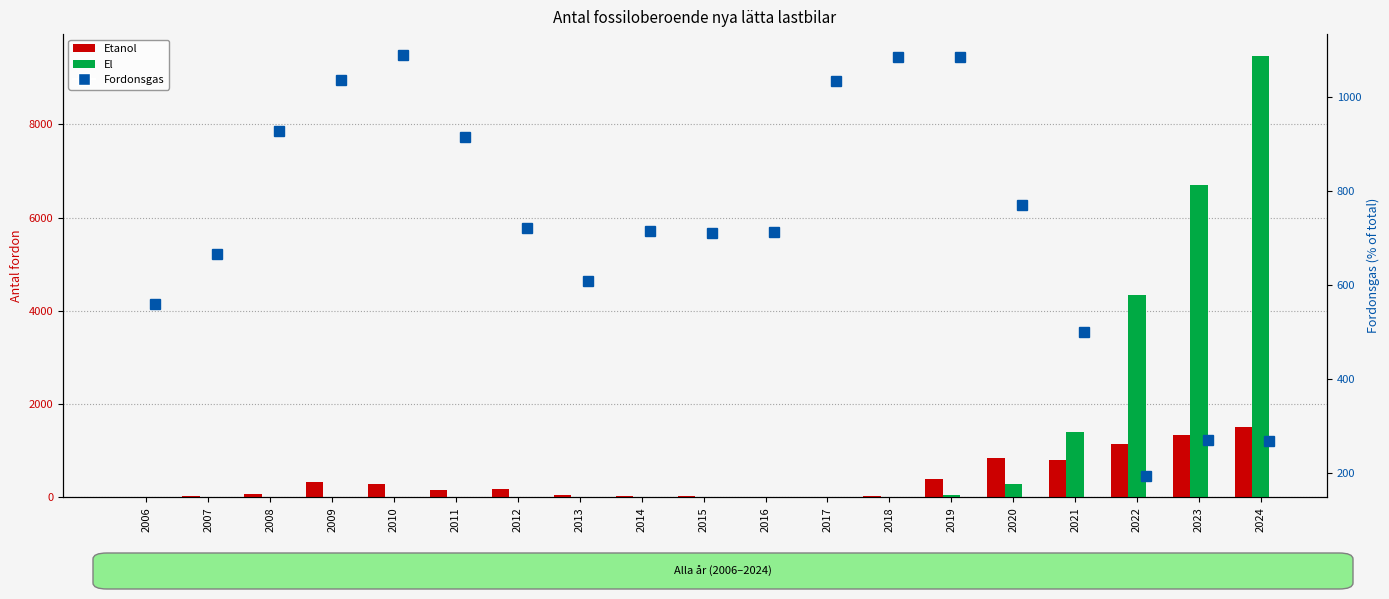

What is the lowest value of the Fordonsgas series?

193